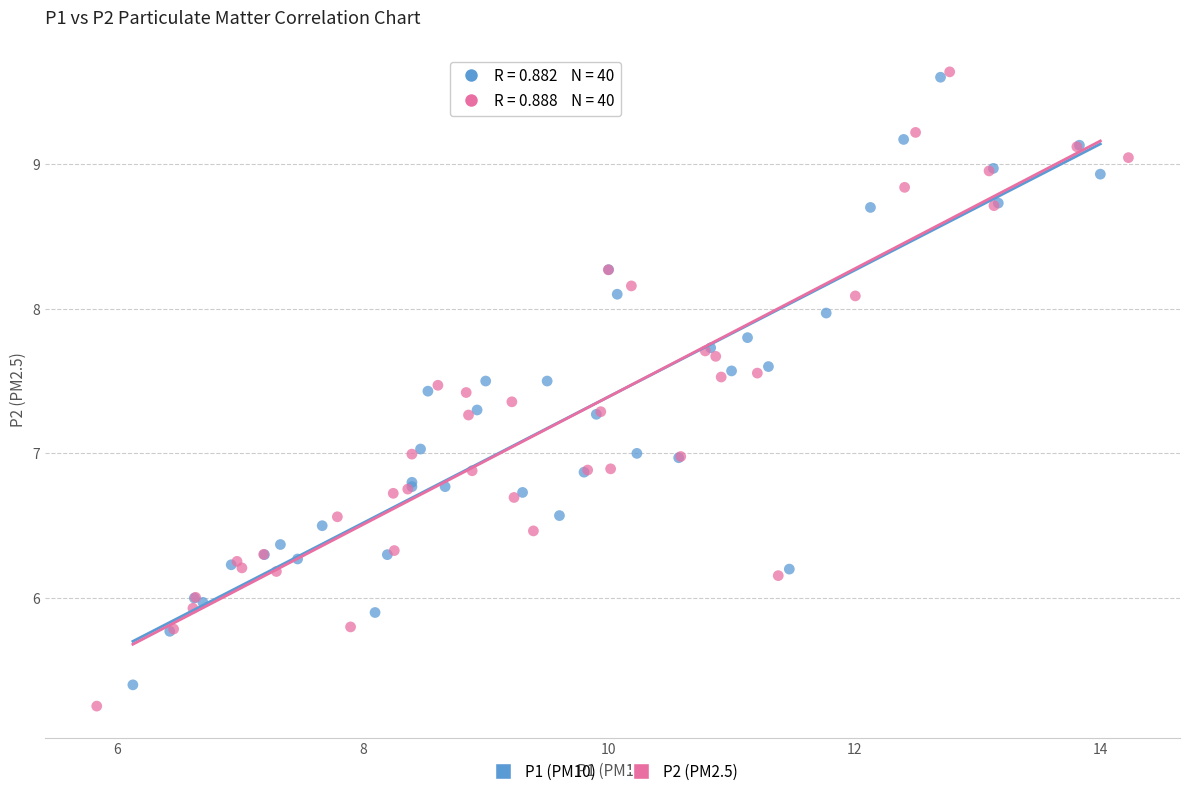

Which series has the widest spread of Y values?

P2 (PM2.5)